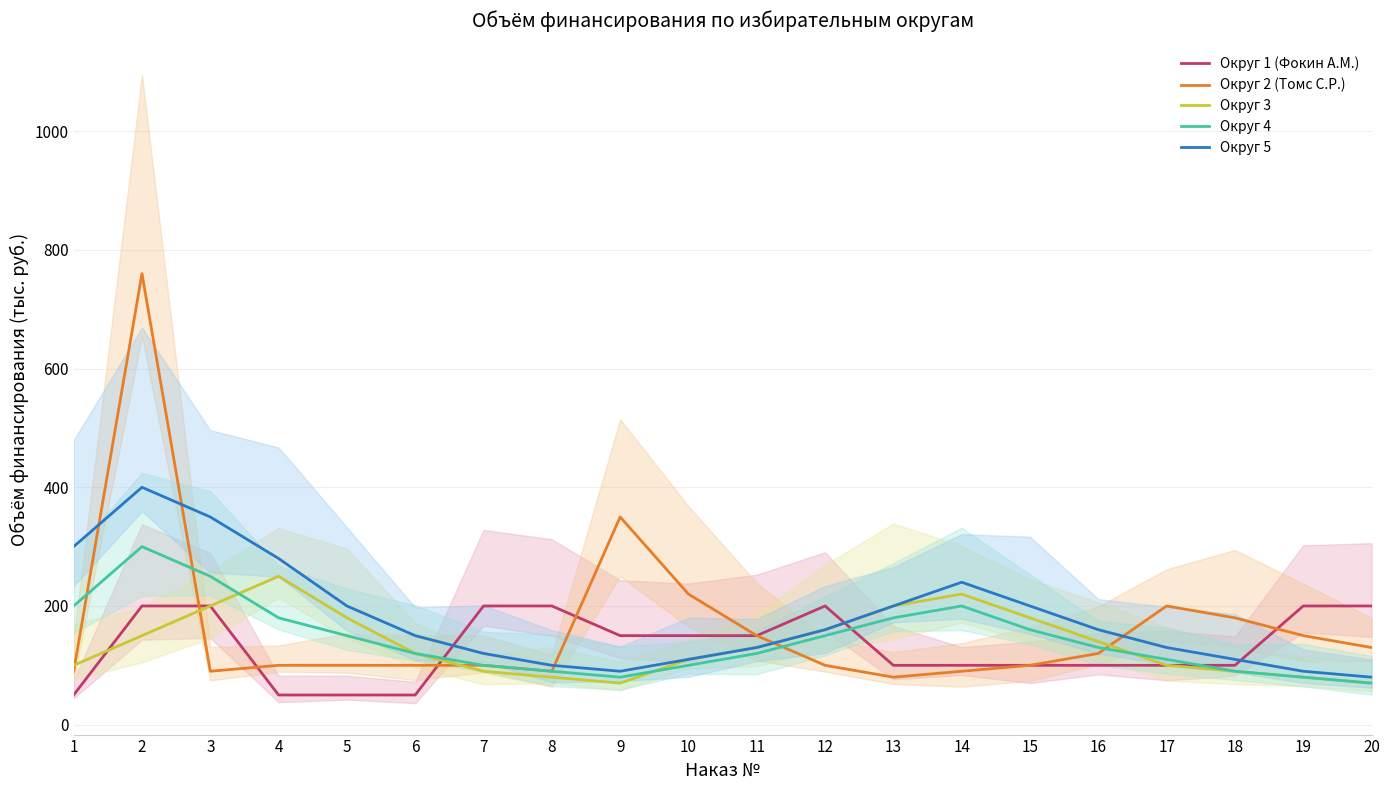

Reading left to right, list all the values displayed in this chart.

Округ 1 (Фокин А.М.): 50	200	200	50	50	50	200	200	150	150	150	200	100	100	100	100	100	100	200	200
Округ 2 (Томс С.Р.): 90	760	90	100	100	100	100	90	350	220	150	100	80	90	100	120	200	180	150	130
Округ 3: 100	150	200	250	180	120	90	80	70	110	130	160	200	220	180	140	100	90	80	70
Округ 4: 200	300	250	180	150	120	100	90	80	100	120	150	180	200	160	130	110	90	80	70
Округ 5: 300	400	350	280	200	150	120	100	90	110	130	160	200	240	200	160	130	110	90	80